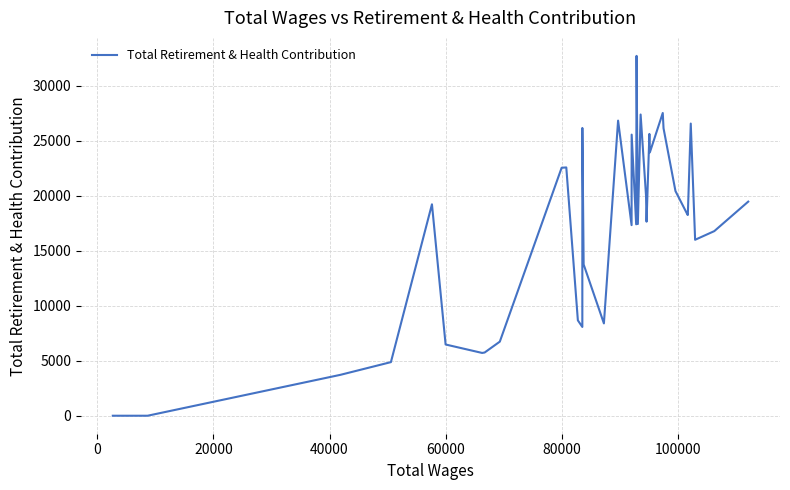

What is the difference between the maximum and minimum values?

32719